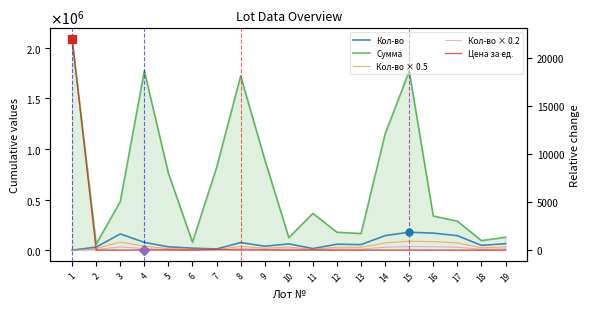

Reading left to right, list all the values displayed in this chart.

Кол-во: 1=95.0	2=30000.0	3=160000.0	4=77035.0	5=33009.0	6=19735.0	7=11668.0	8=74833.0	9=38997.0	10=62100.0	11=15793.0	12=58937.0	13=54867.0	14=143698.0	15=176866.0	16=168537.0	17=143078.0	18=47165.0	19=63919.0
Сумма: 1=2090000.0	2=60000.0	3=480000.0	4=1771805.0	5=759207.0	6=78940.0	7=816760.0	8=1721159.0	9=896931.0	10=124200.0	11=363239.0	12=176811.0	13=164601.0	14=1149584.0	15=1768660.0	16=337074.0	17=286156.0	18=94330.0	19=127838.0
Кол-во × 0.5: 1=47.5	2=15000.0	3=80000.0	4=38517.5	5=16504.5	6=9867.5	7=5834.0	8=37416.5	9=19498.5	10=31050.0	11=7896.5	12=29468.5	13=27433.5	14=71849.0	15=88433.0	16=84268.5	17=71539.0	18=23582.5	19=31959.5
Кол-во × 0.2: 1=19.0	2=6000.0	3=32000.0	4=15407.0	5=6601.8	6=3947.0	7=2333.6	8=14966.6	9=7799.4	10=12420.0	11=3158.6	12=11787.4	13=10973.4	14=28739.6	15=35373.2	16=33707.4	17=28615.6	18=9433.0	19=12783.8
Цена за ед.: 1=22000.0	2=2.0	3=3.0	4=23.0	5=23.0	6=4.0	7=70.0	8=23.0	9=23.0	10=2.0	11=23.0	12=3.0	13=3.0	14=8.0	15=10.0	16=2.0	17=2.0	18=2.0	19=2.0